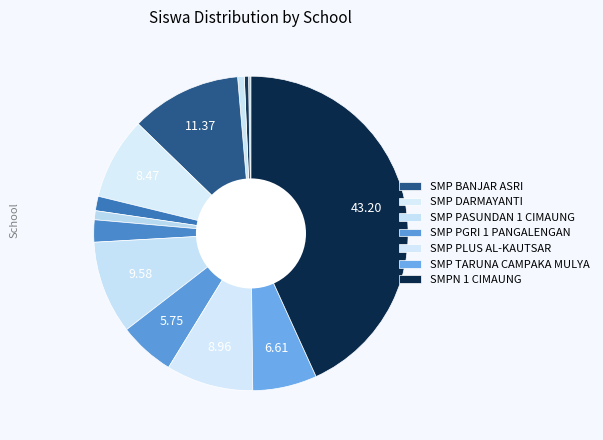

Which category has the smallest portion of the pie?

PKBM KARYA MUDA MANDIRI